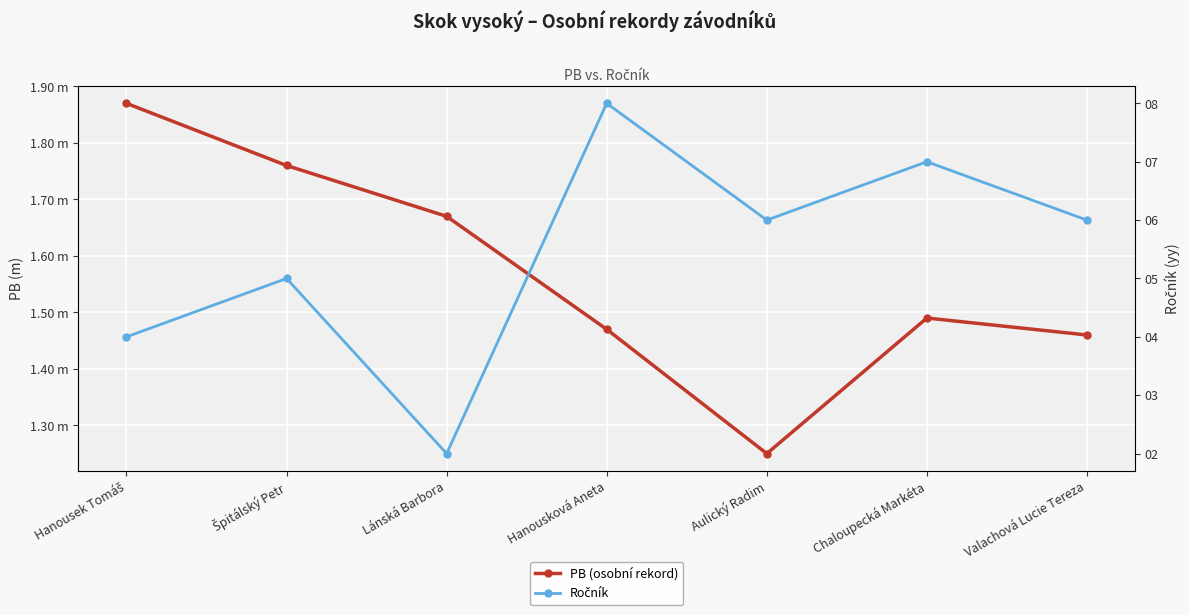

Between Valachová Lucie Tereza and Hanousková Aneta, which is larger?

Hanousková Aneta